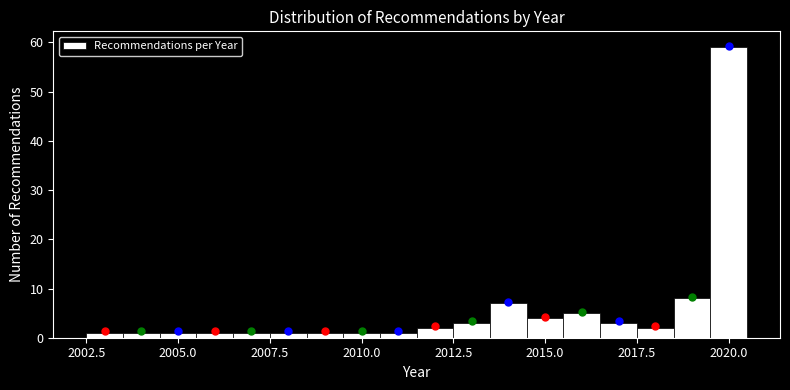

Around what value on the x-axis is the tallest bar? Give the approximate position of its centre, as read against the axis.

2020.0